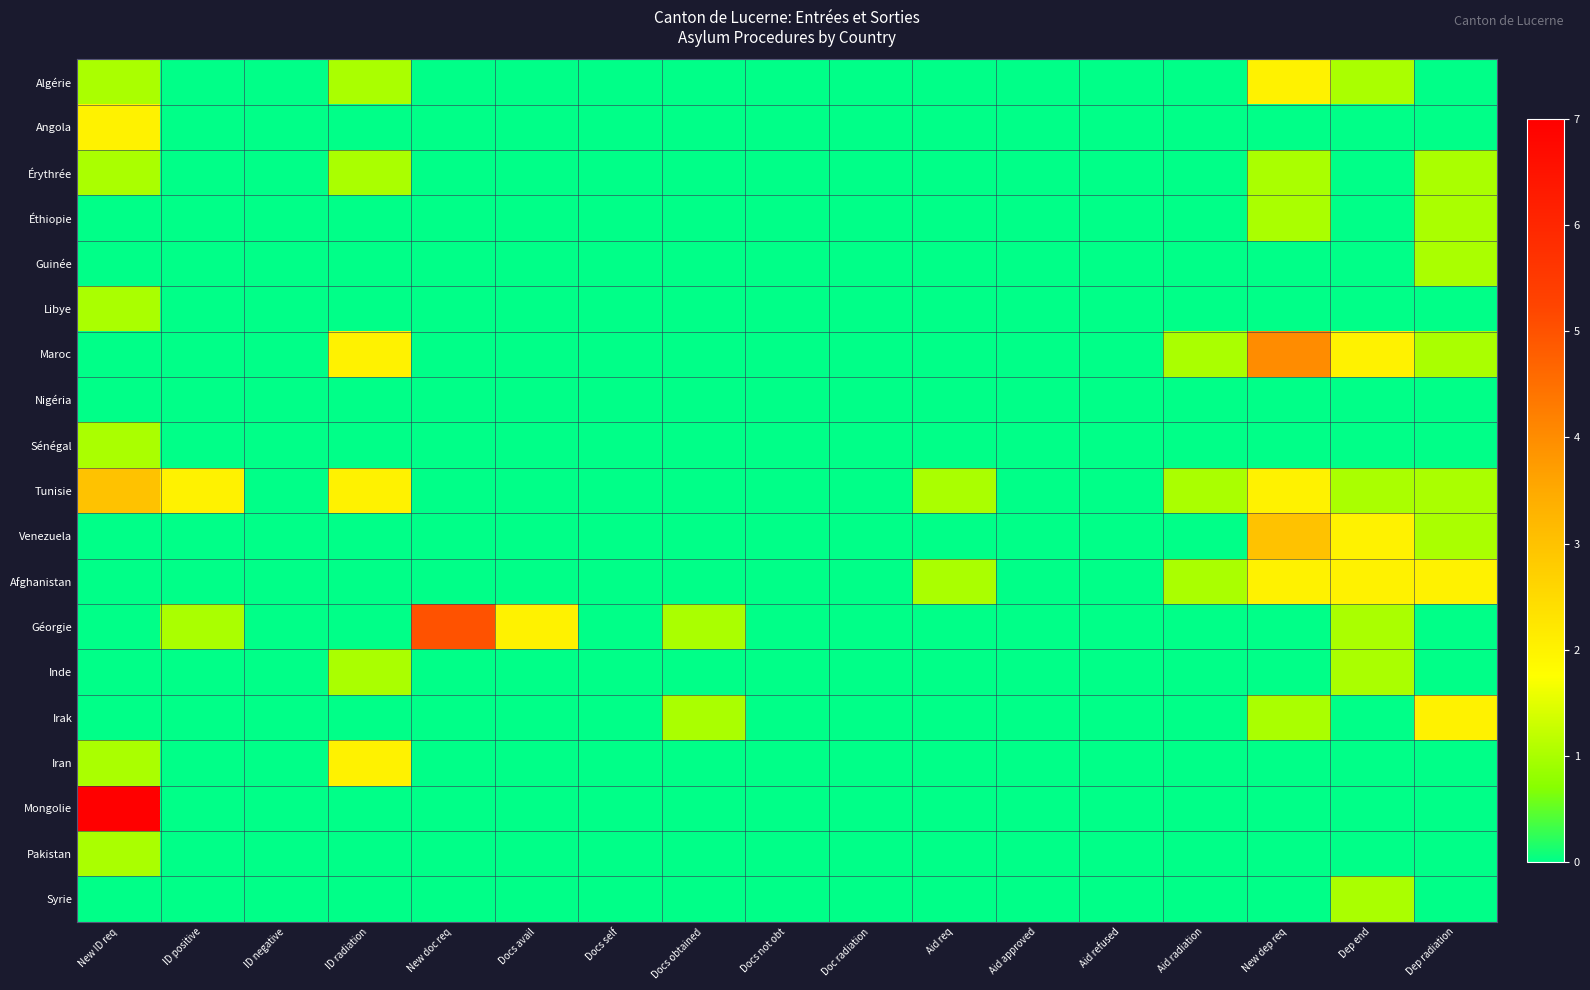

At which category is the sum across all series the highest?

New ID req